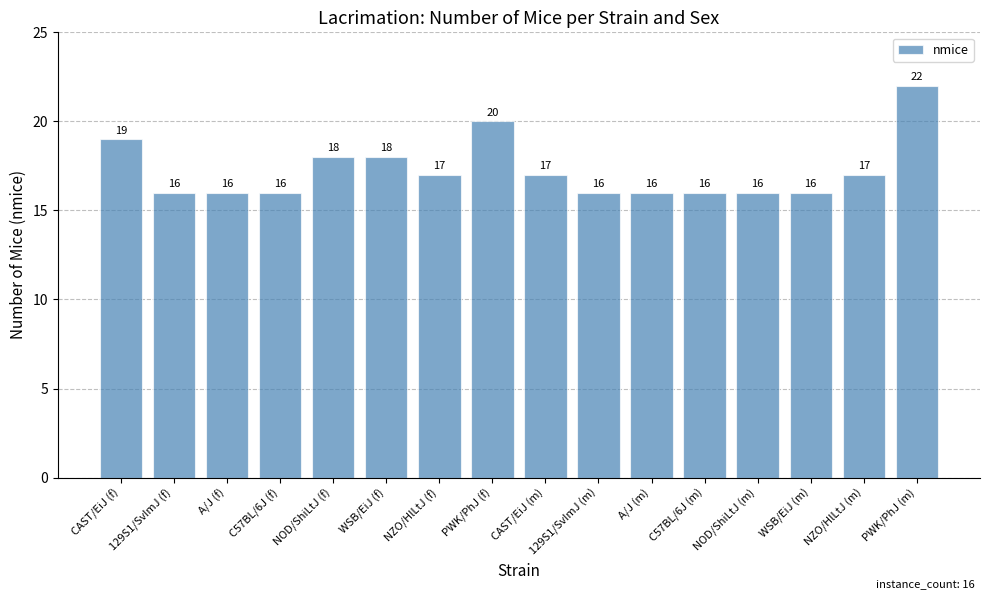

What is the maximum value shown in the chart?

22